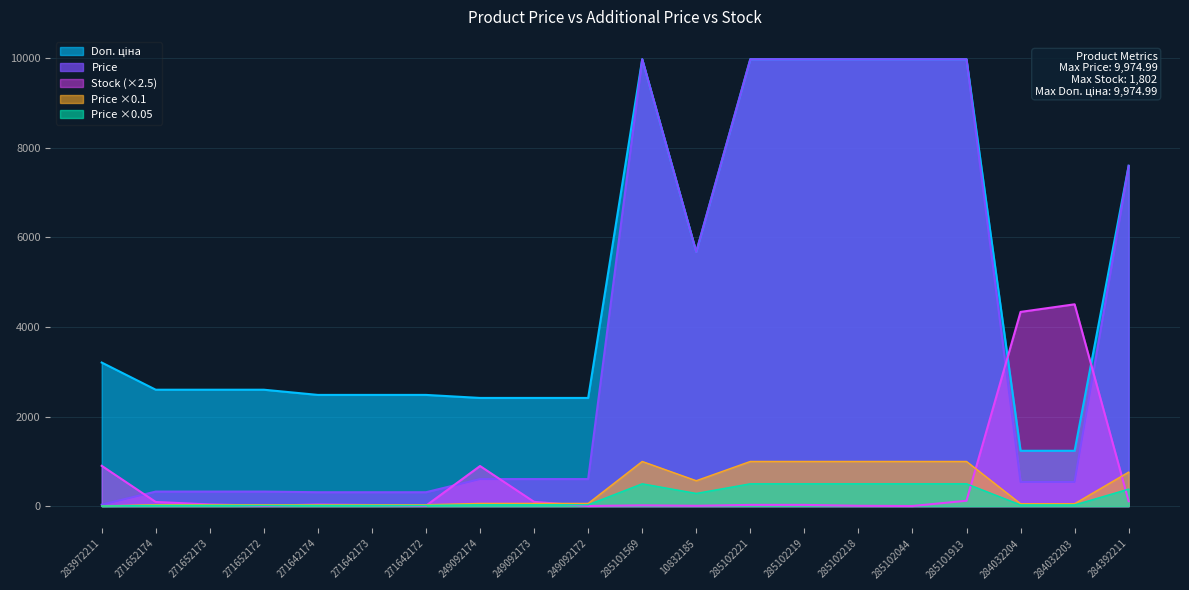

At which label does Doп. ціна first exceed 2598?

283972211